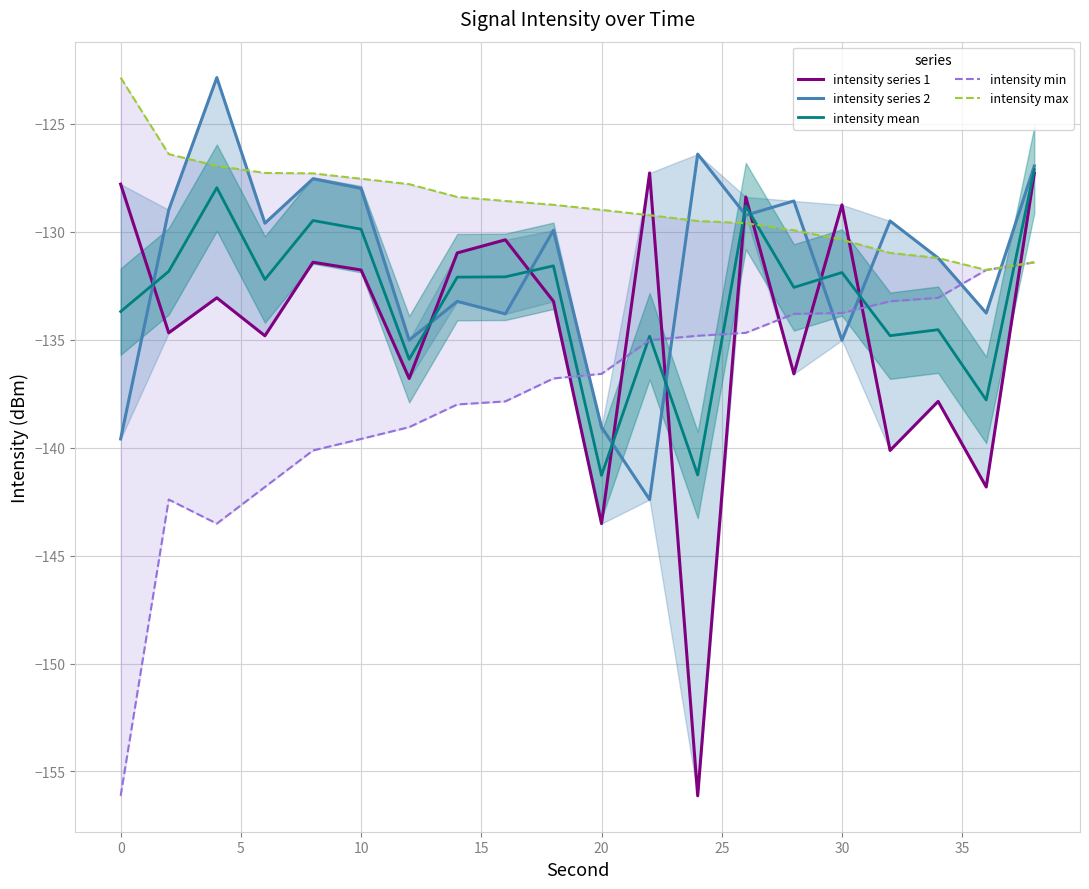

What is the minimum value for intensity mean?

-141.3